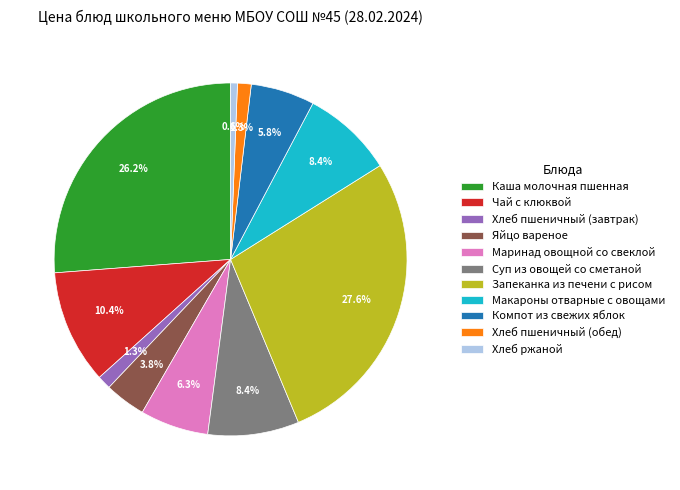

Is Запеканка из печени с рисом the majority of the pie?

No